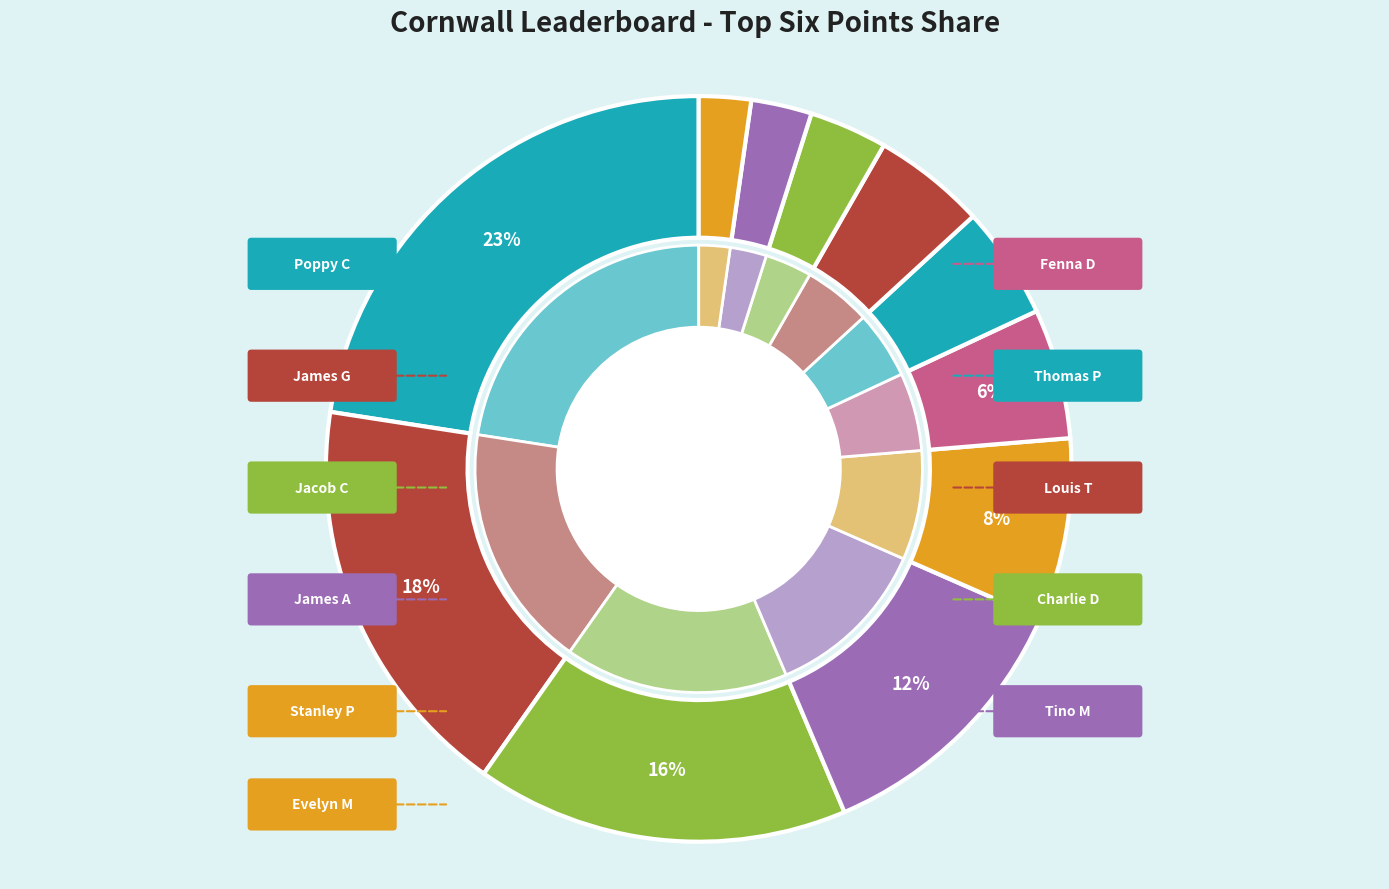

Which has a higher value, Stanley P or Thomas P?

Stanley P